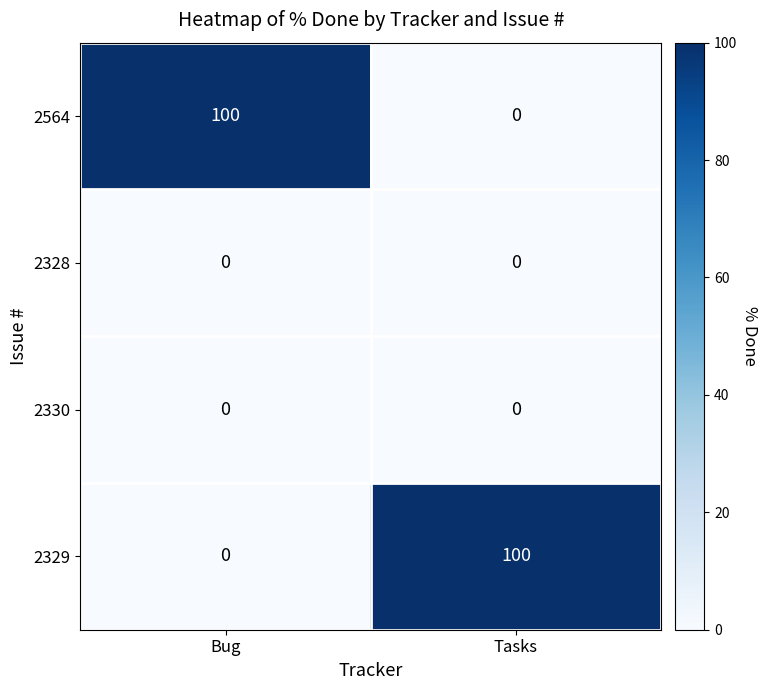

How many data points does each series have?

2